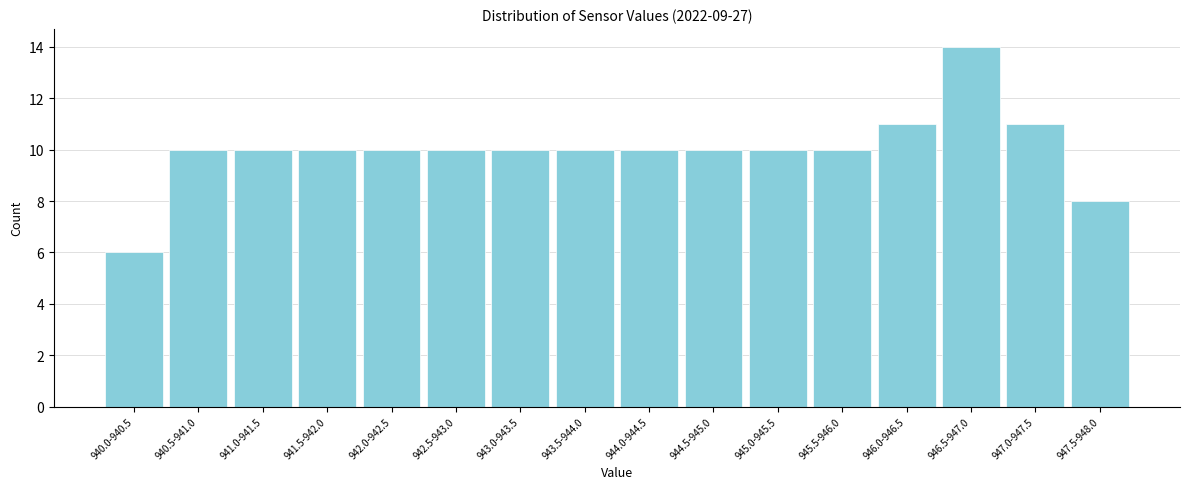

Reading right to left, list all the values displayed in this chart.

8	11	14	11	10	10	10	10	10	10	10	10	10	10	10	6